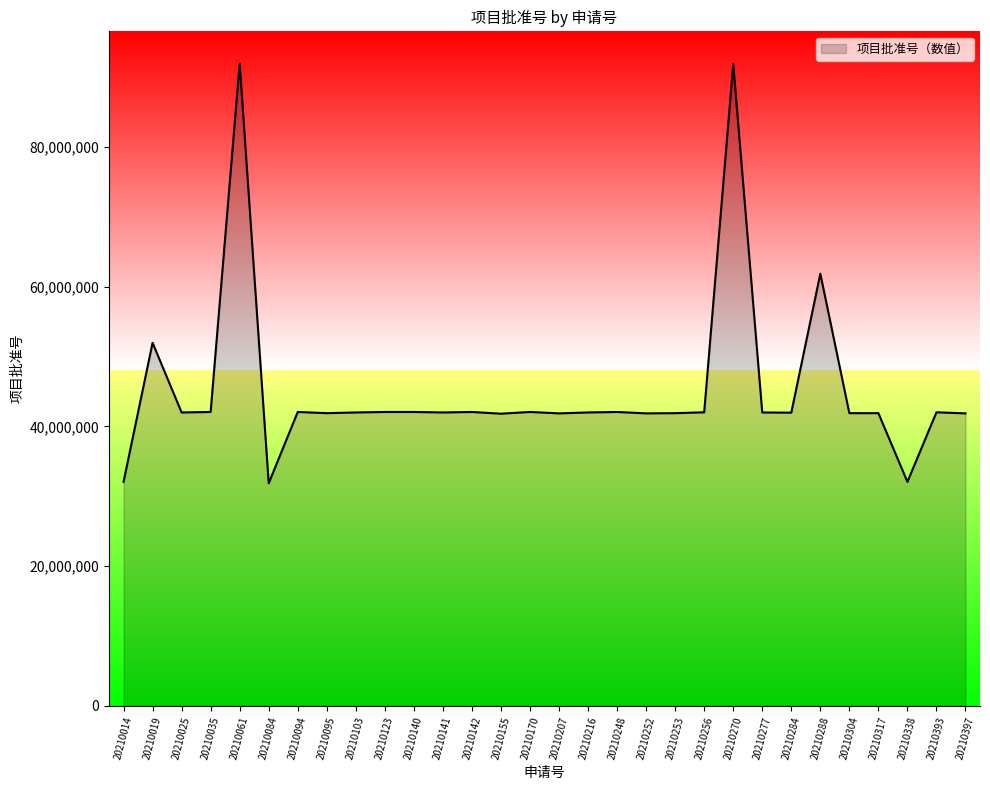

What value does the data have at 20210061, to the nearest 100?

91951200